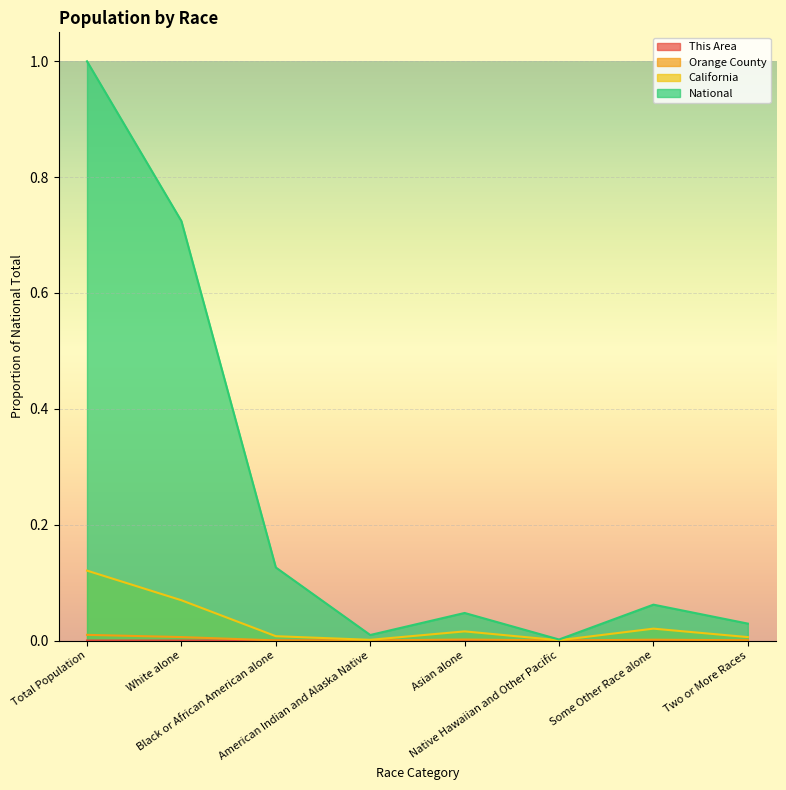

Which series changed the most between American Indian and Alaska Native and Some Other Race alone?

National